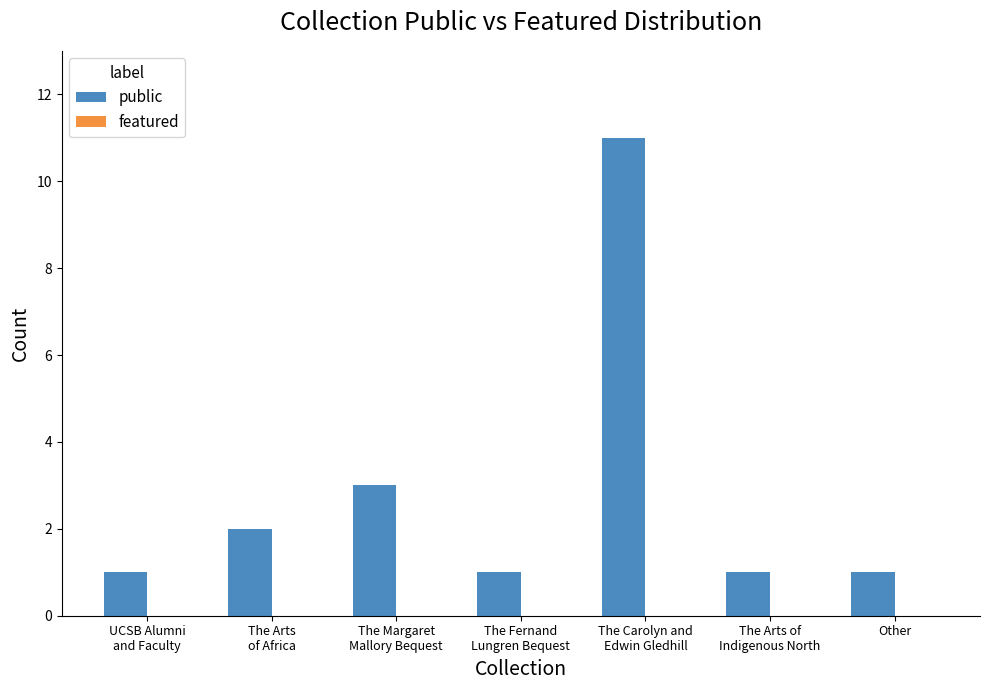

What is the maximum value shown in the chart?

11